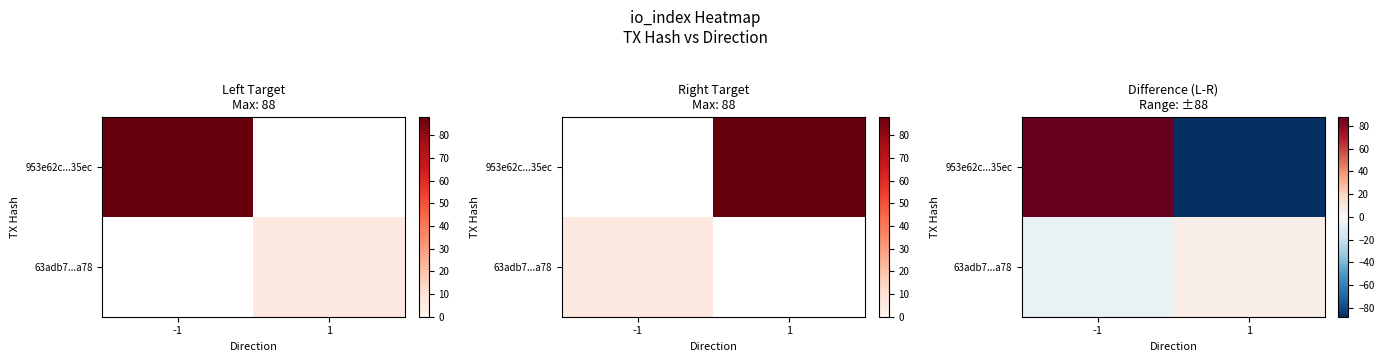

At which category is the sum across all series the highest?

-1